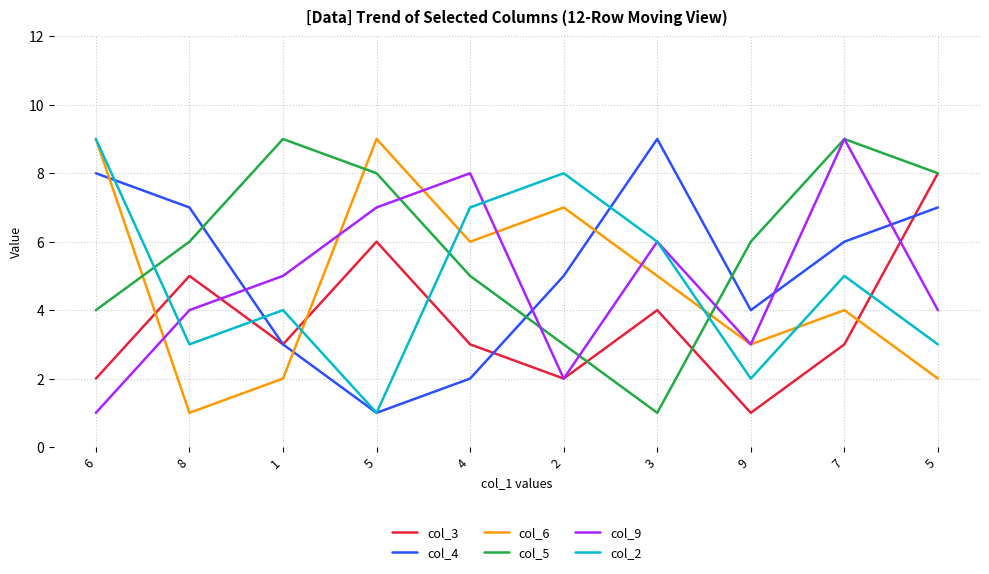

Reading right to left, transcribe all the data shown in this chart.

col_3: 5=8	7=3	9=1	3=4	2=2	4=3	5=6	1=3	8=5	6=2
col_4: 5=7	7=6	9=4	3=9	2=5	4=2	5=1	1=3	8=7	6=8
col_6: 5=2	7=4	9=3	3=5	2=7	4=6	5=9	1=2	8=1	6=9
col_5: 5=8	7=9	9=6	3=1	2=3	4=5	5=8	1=9	8=6	6=4
col_9: 5=4	7=9	9=3	3=6	2=2	4=8	5=7	1=5	8=4	6=1
col_2: 5=3	7=5	9=2	3=6	2=8	4=7	5=1	1=4	8=3	6=9